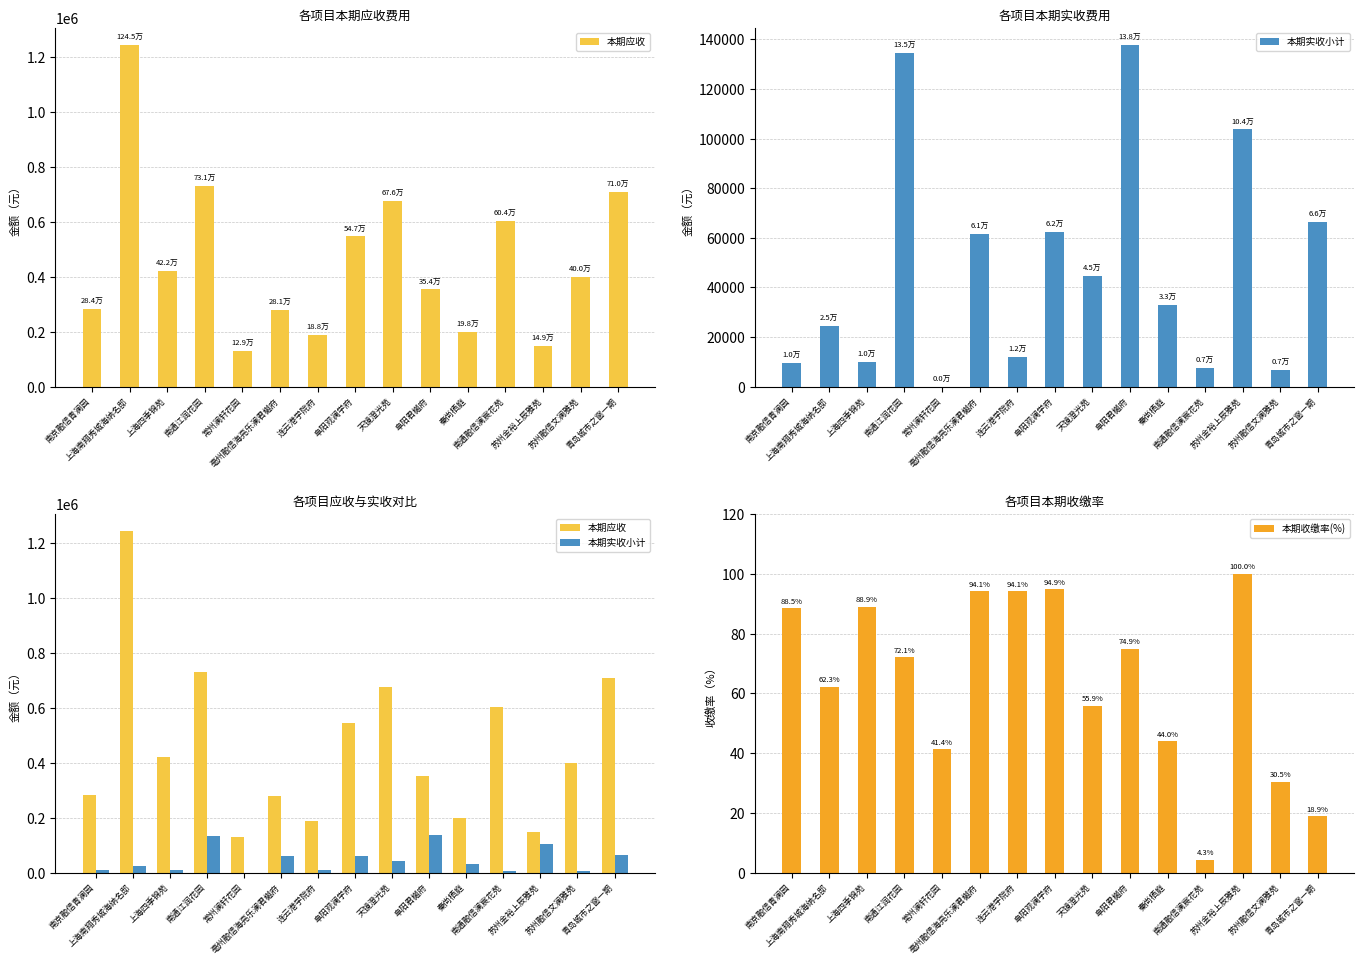

Which series has the largest total across all categories?

本期应收